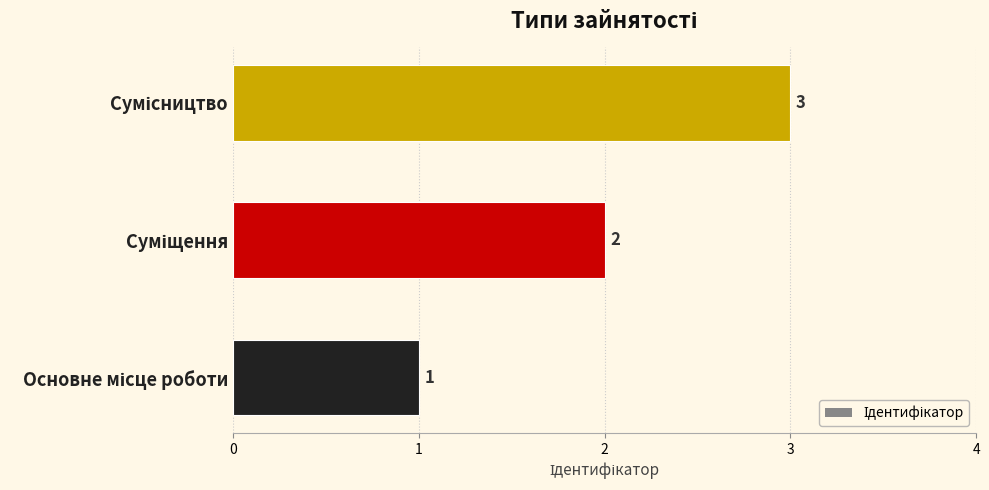

How many values are between 1 and 3?

3